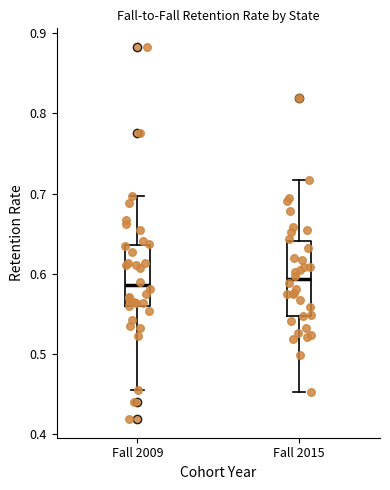

Reading left to right, transcribe this box plot: for each box, give where its median line is, the range the box spans, and where its two whiskers end, as read against the y-axis. The values are not printed on the chart, so give them approximately, as read against the axis.

Fall 2009: median 0.59, box 0.56 to 0.64, whiskers 0.46 to 0.70
Fall 2015: median 0.59, box 0.55 to 0.64, whiskers 0.45 to 0.72